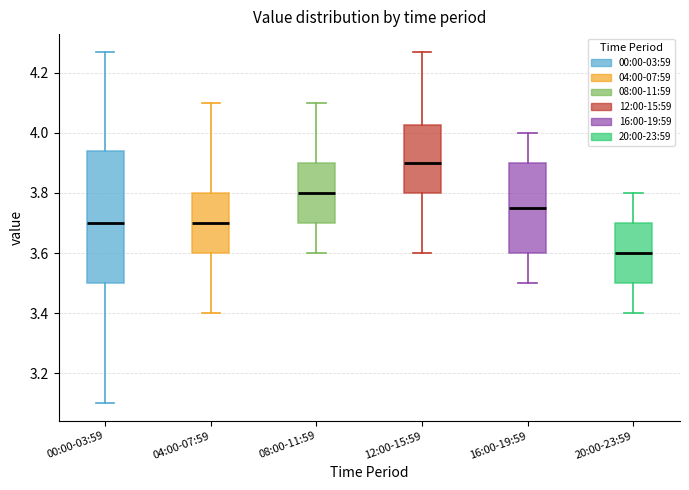

Which box's median line is the highest?

12:00-15:59